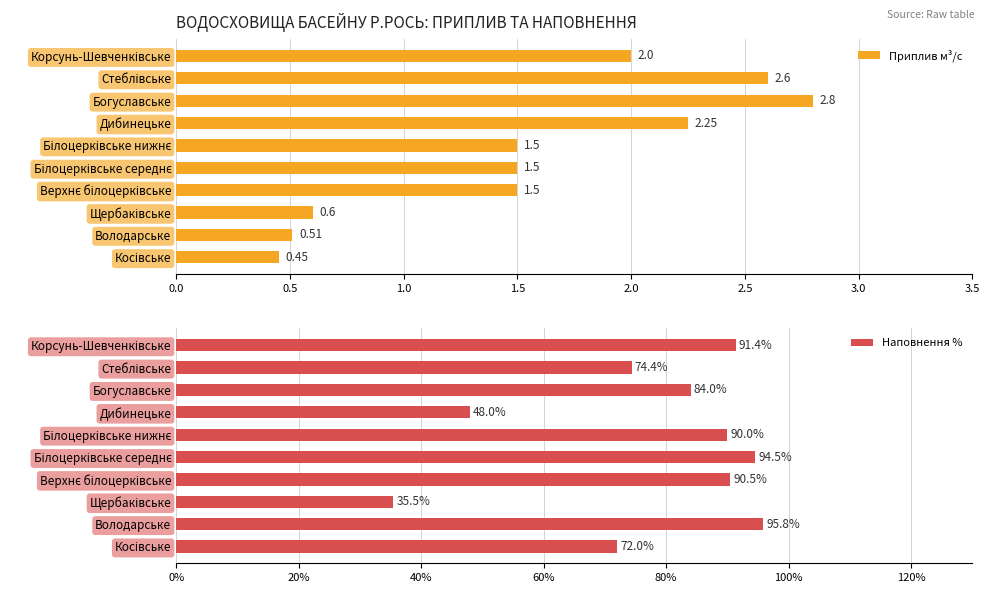

What is the lowest value of the Приплив м³/с series?

0.5